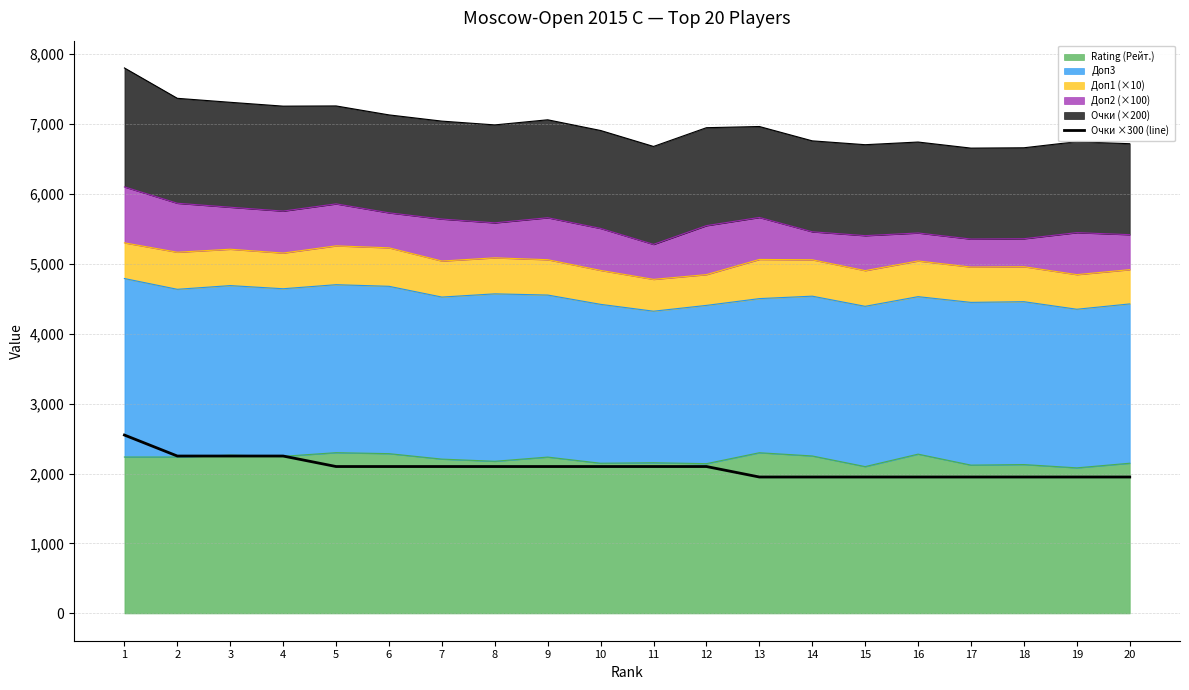

List the labels in order of value, smallest first.

13, 14, 15, 16, 17, 18, 19, 20, 5, 6, 7, 8, 9, 10, 11, 12, 2, 3, 4, 1